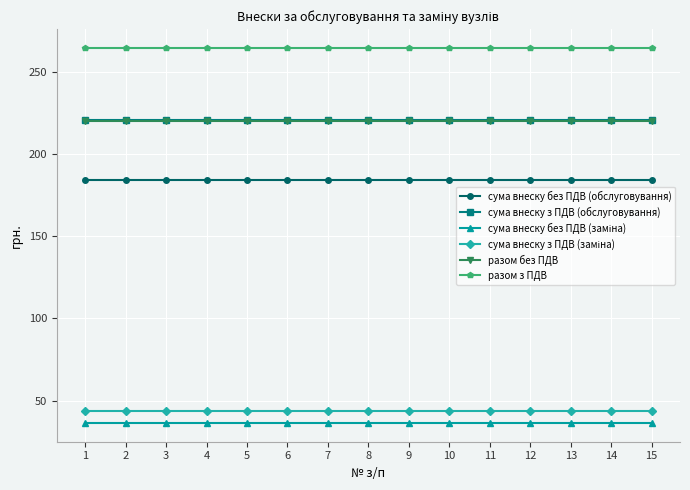

At how many categories does at least one series exceed 81?

15